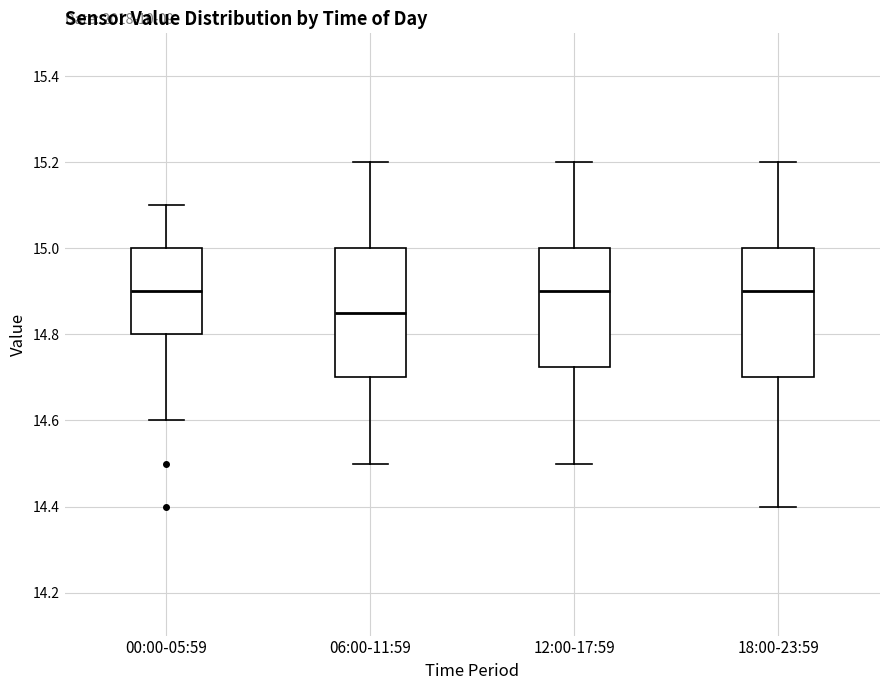

Where does the median line of the box for 18:00-23:59 sit on the y-axis? The values are not printed on the chart, so give them approximately, as read against the axis.

14.90